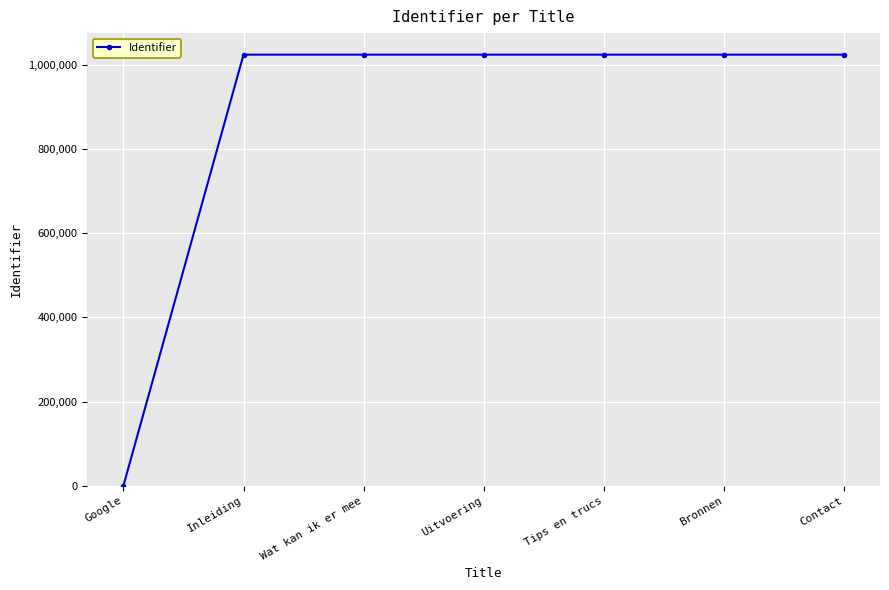

Approximately how many times larger is the value at Bronnen compared to Inleiding?

1.0